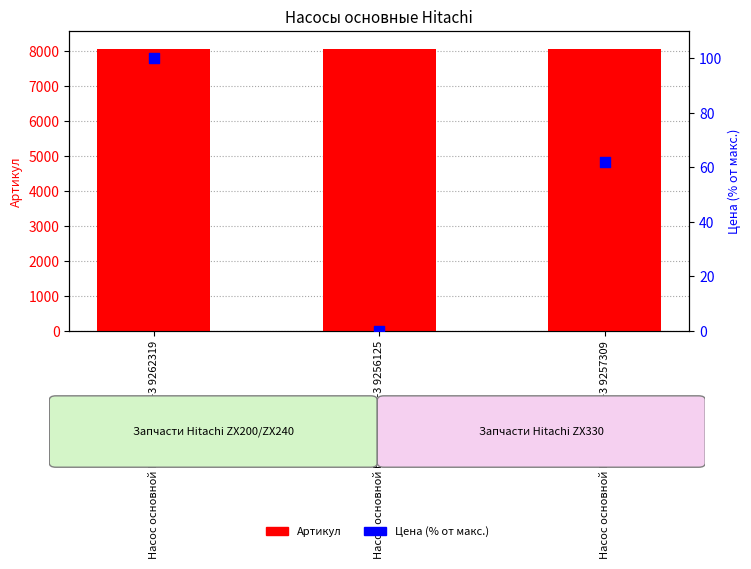

What is the total value across all series at Насос основной Hitachi ZX240-3 9256125?

8084.0